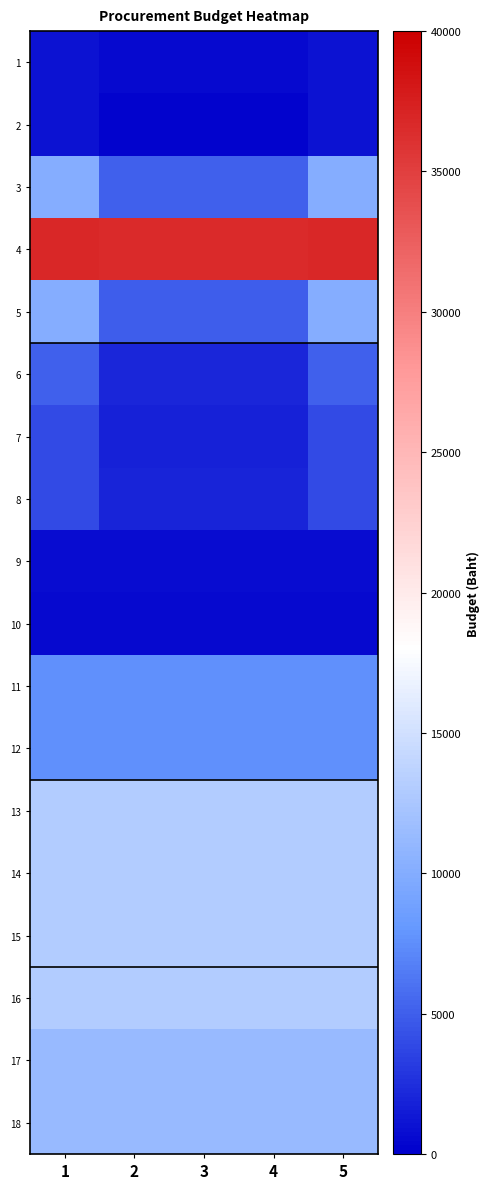

What is the greatest value displayed?

36800